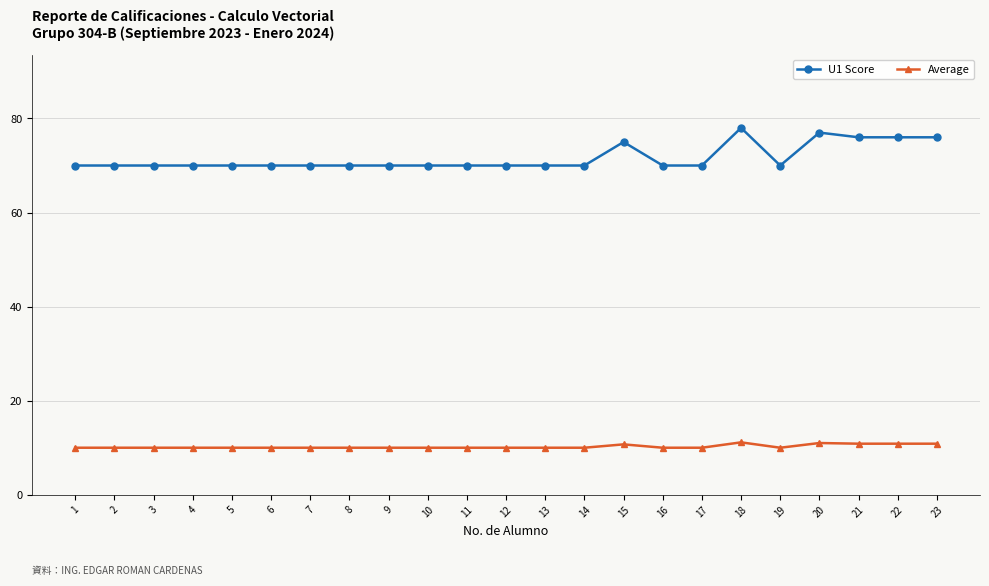

What is the difference between the maximum and minimum values in the Average series?

1.1